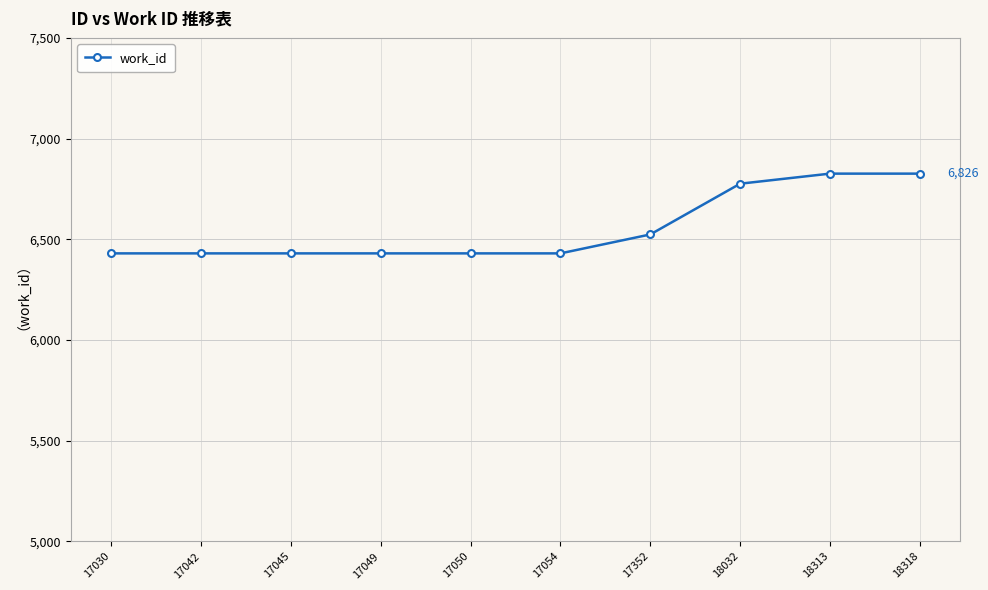

What is the sum of all values?

65532